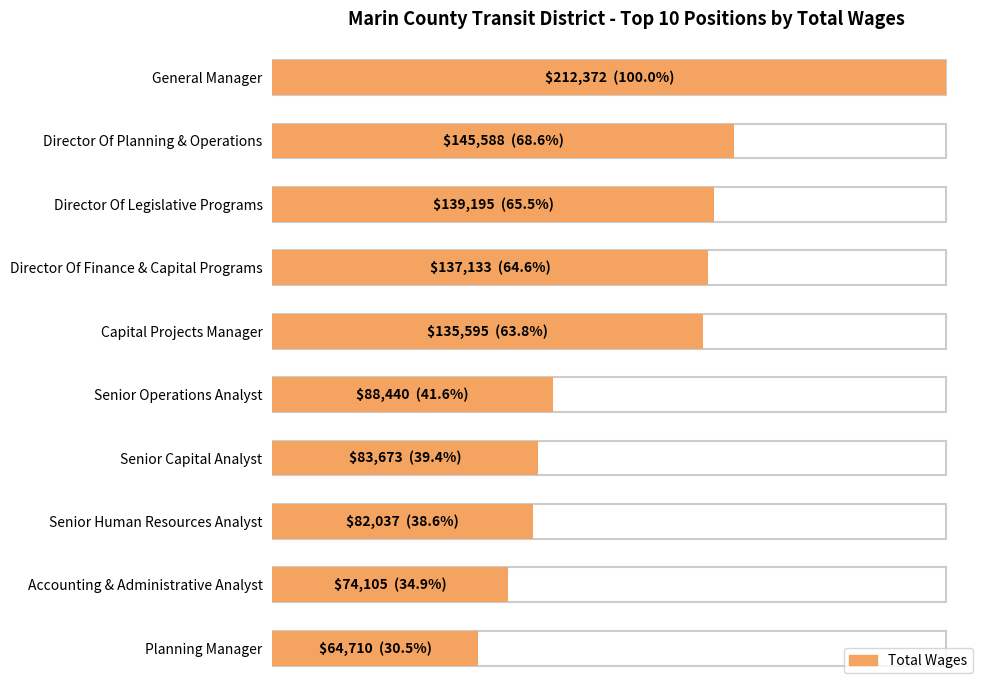

What is the label of the 8th bar from the right?

Director Of Legislative Programs